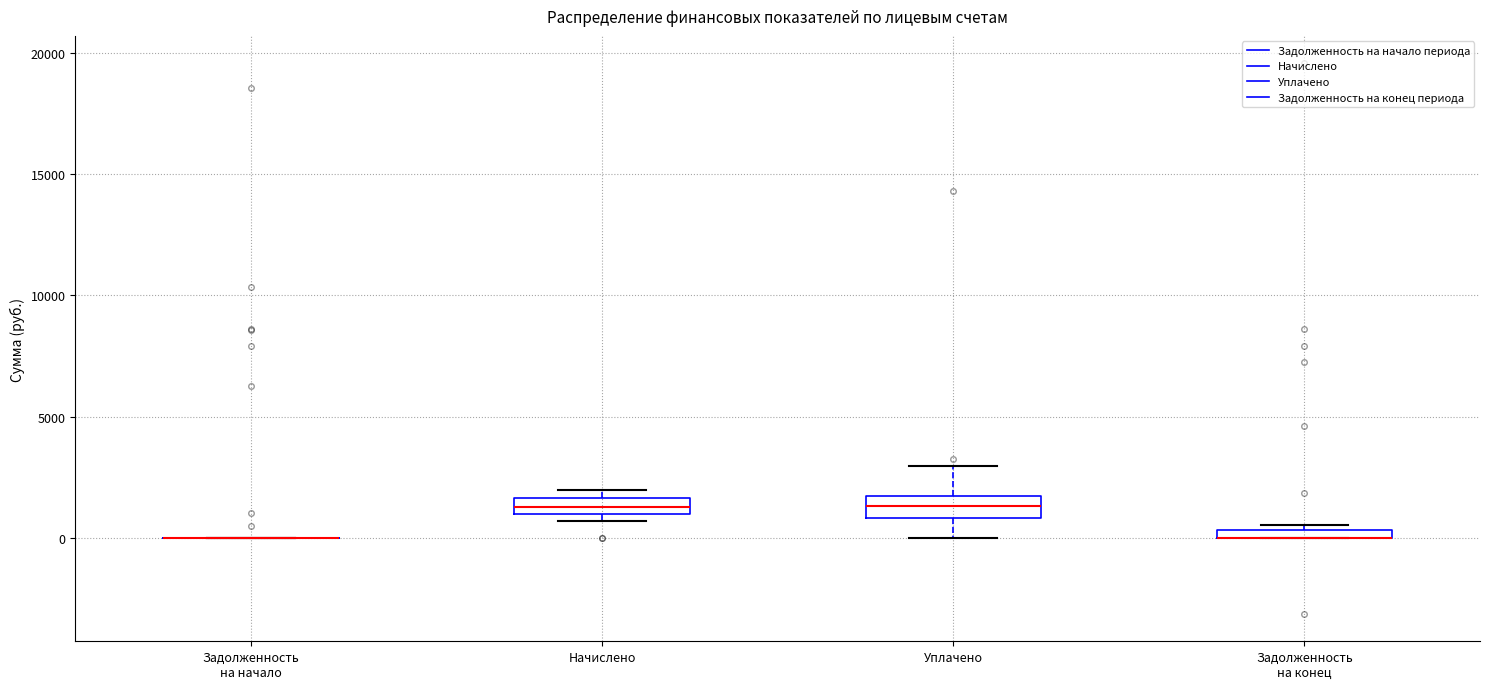

Where does the lower whisker of the box for Уплачено end on the y-axis? The values are not printed on the chart, so give them approximately, as read against the axis.

0